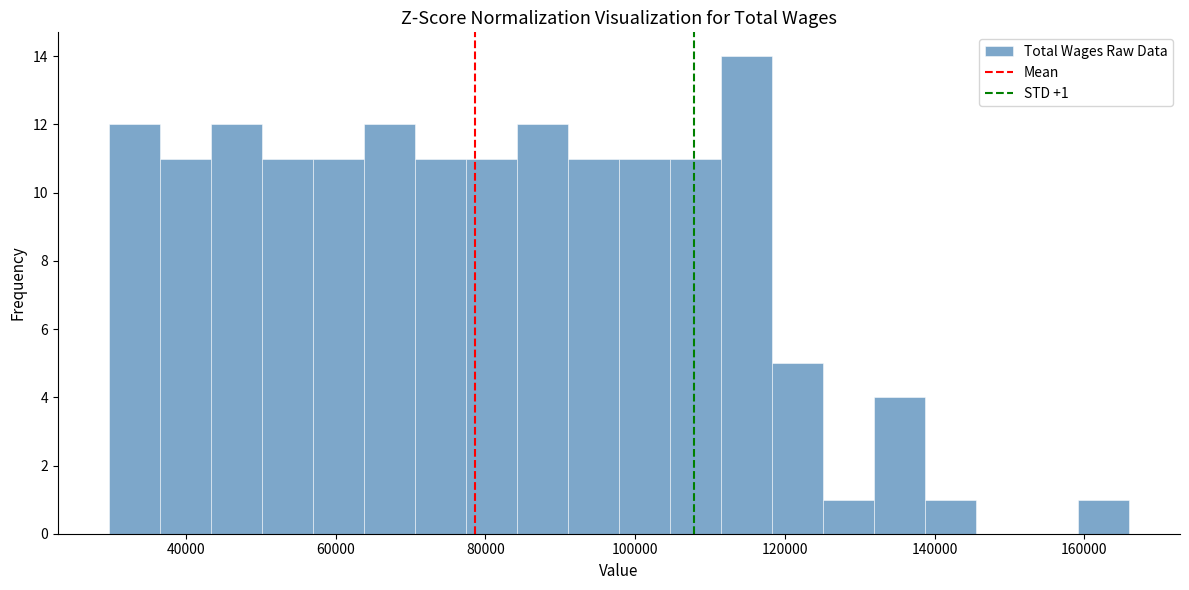

Around what value on the x-axis is the tallest bar? Give the approximate position of its centre, as read against the axis.

114000